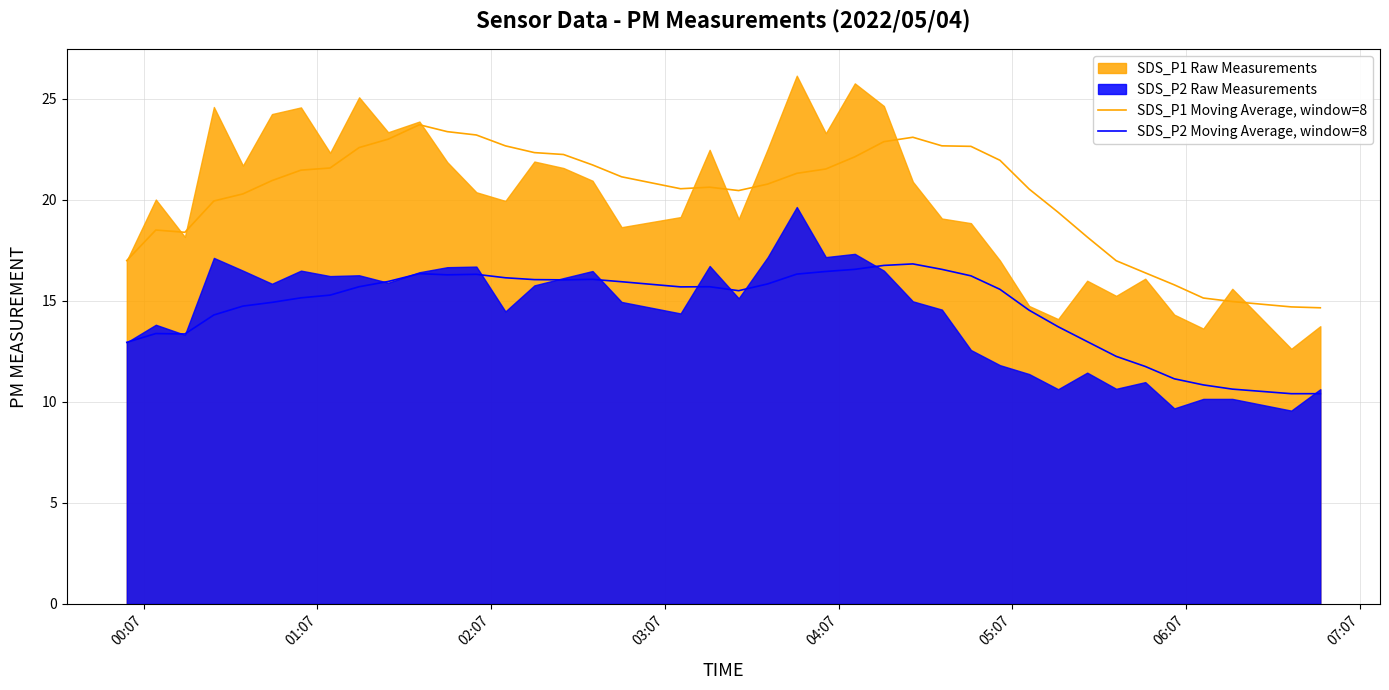

How many data points does each series have?

40